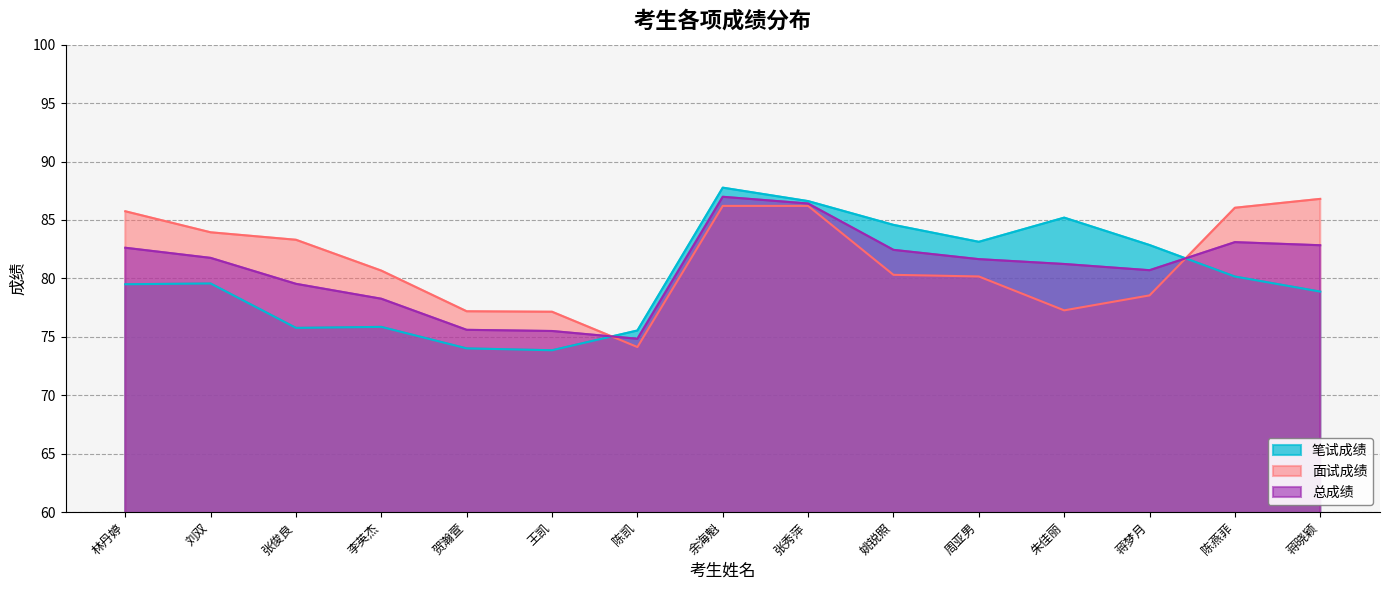

Reading left to right, transcribe all the data shown in this chart.

笔试成绩: 林丹婷=79.5	刘双=79.6	张俊良=75.8	李英杰=75.8	贺瀚萱=74.0	王凯=73.8	陈凯=75.5	余海魁=87.8	张秀萍=86.6	姚锐照=84.6	周亚男=83.1	朱佳丽=85.2	蒋梦月=82.8	陈燕菲=80.2	蒋晓颖=78.9
面试成绩: 林丹婷=85.7	刘双=83.9	张俊良=83.3	李英杰=80.7	贺瀚萱=77.2	王凯=77.1	陈凯=74.1	余海魁=86.2	张秀萍=86.2	姚锐照=80.3	周亚男=80.2	朱佳丽=77.3	蒋梦月=78.5	陈燕菲=86.0	蒋晓颖=86.8
总成绩: 林丹婷=82.6	刘双=81.8	张俊良=79.5	李英杰=78.3	贺瀚萱=75.6	王凯=75.5	陈凯=74.8	余海魁=87.0	张秀萍=86.4	姚锐照=82.4	周亚男=81.6	朱佳丽=81.2	蒋梦月=80.7	陈燕菲=83.1	蒋晓颖=82.8